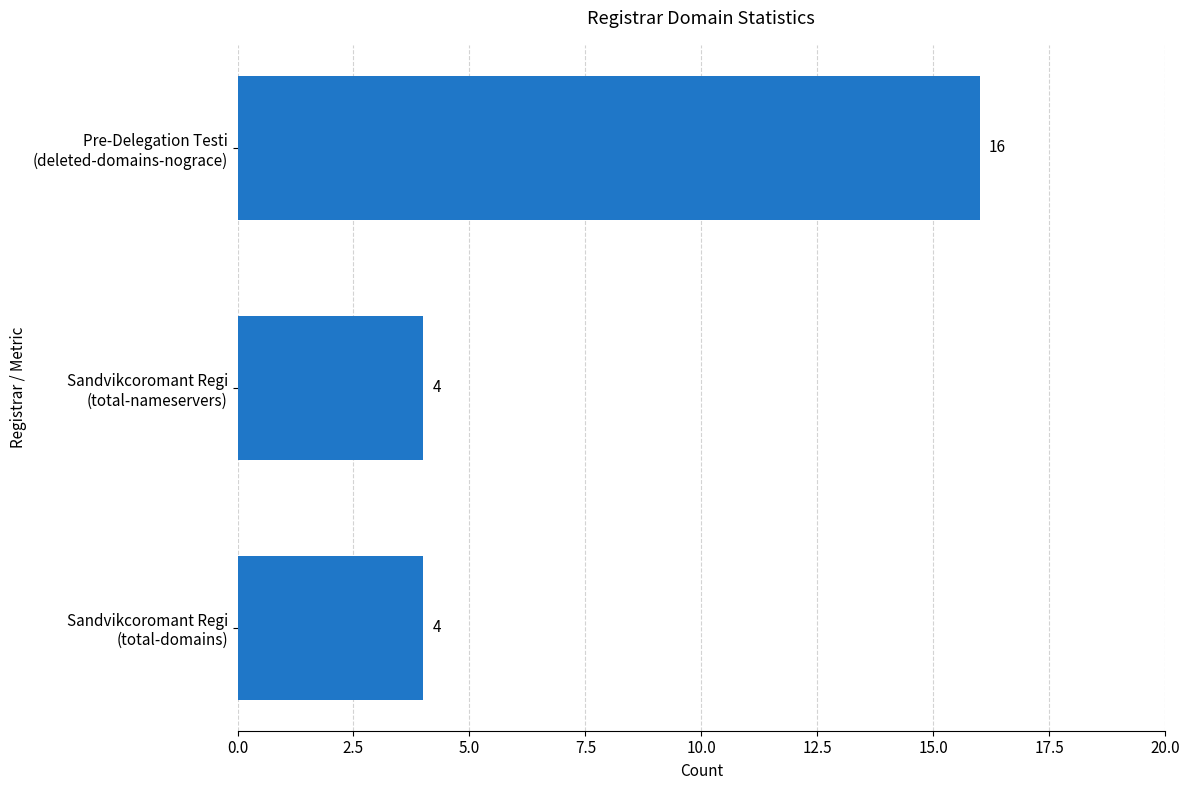

What is the sum of all values?

24